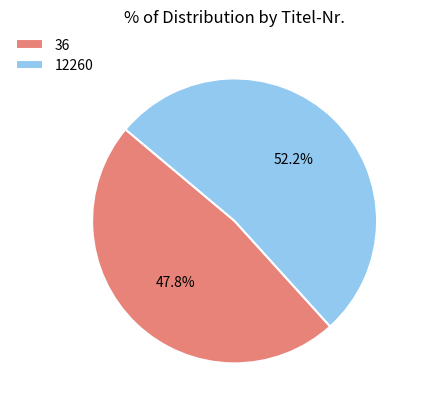

What is the ratio of the value at 12260 to the value at 36?

1.1